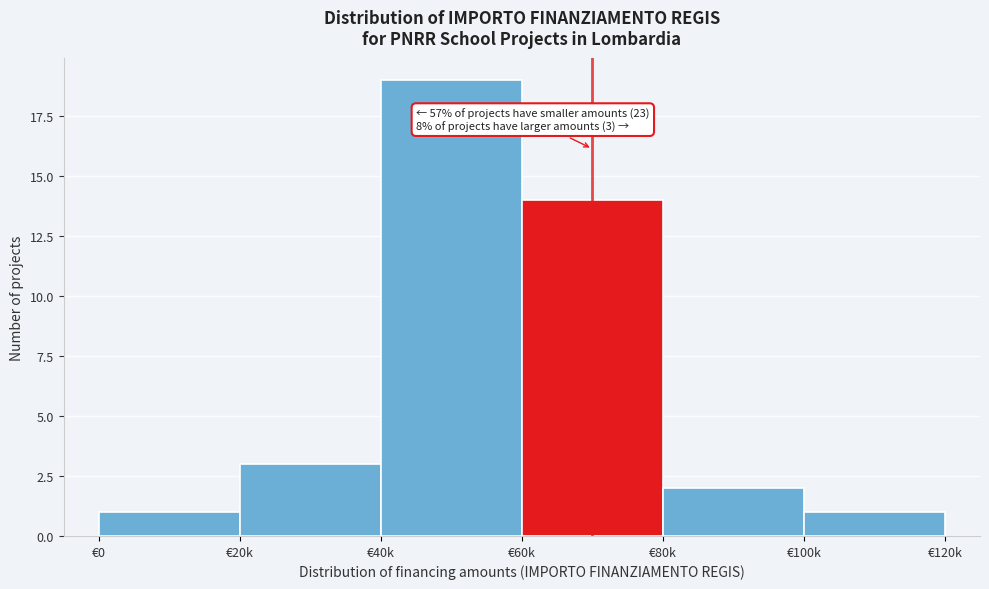

Reading left to right, list all the values displayed in this chart.

1	3	19	14	2	1